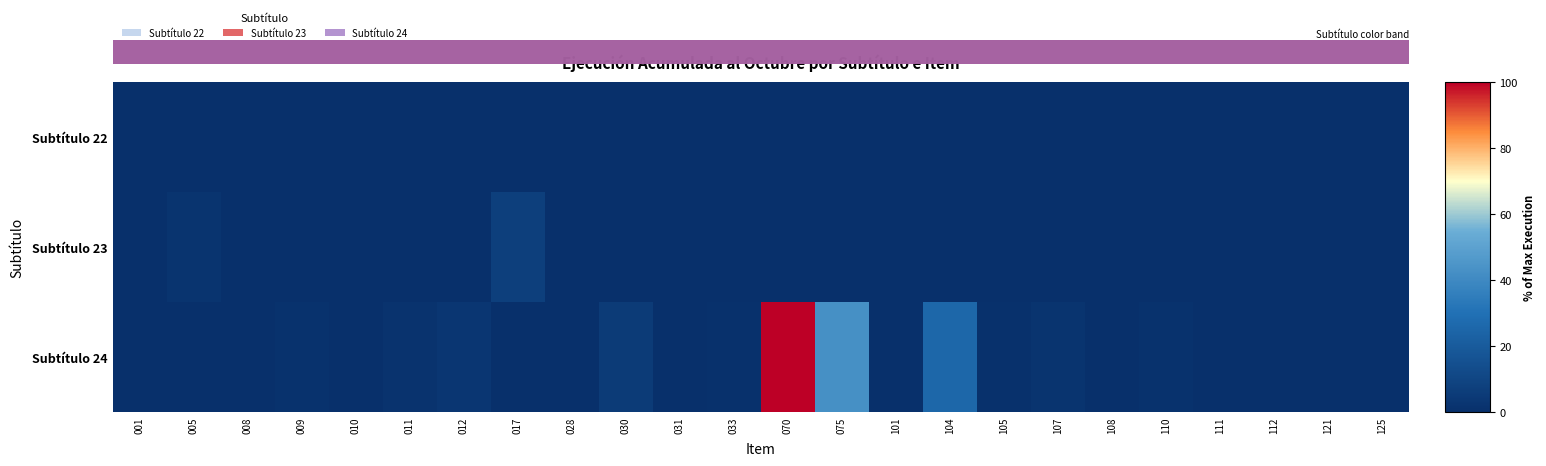

What is the total value across all series at 012?

3.2